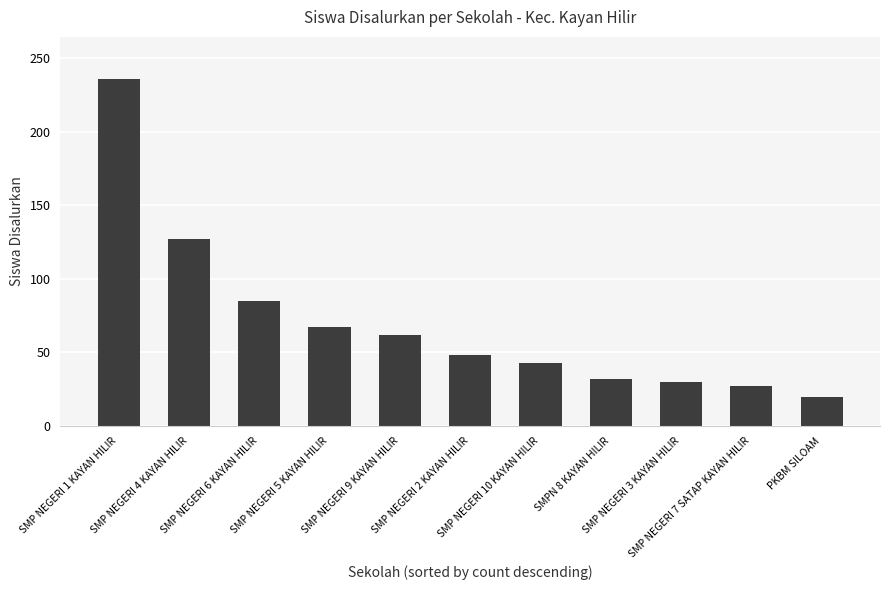

What is the value of the 4th bar from the left?

67